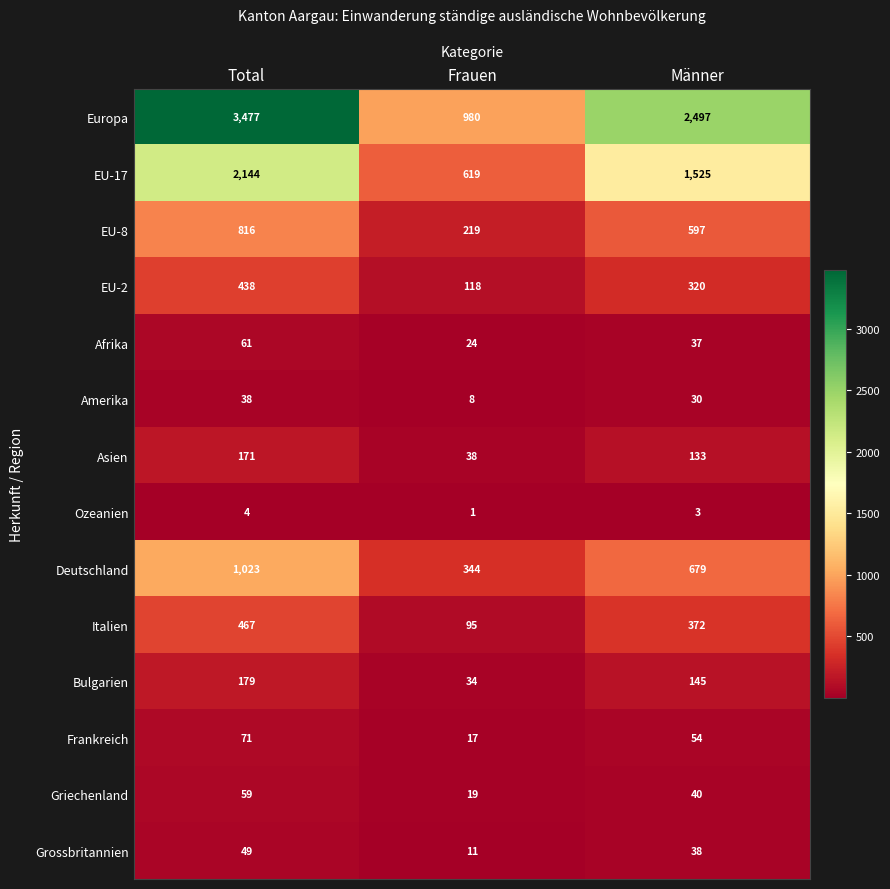

Which series has the largest total across all categories?

Europa